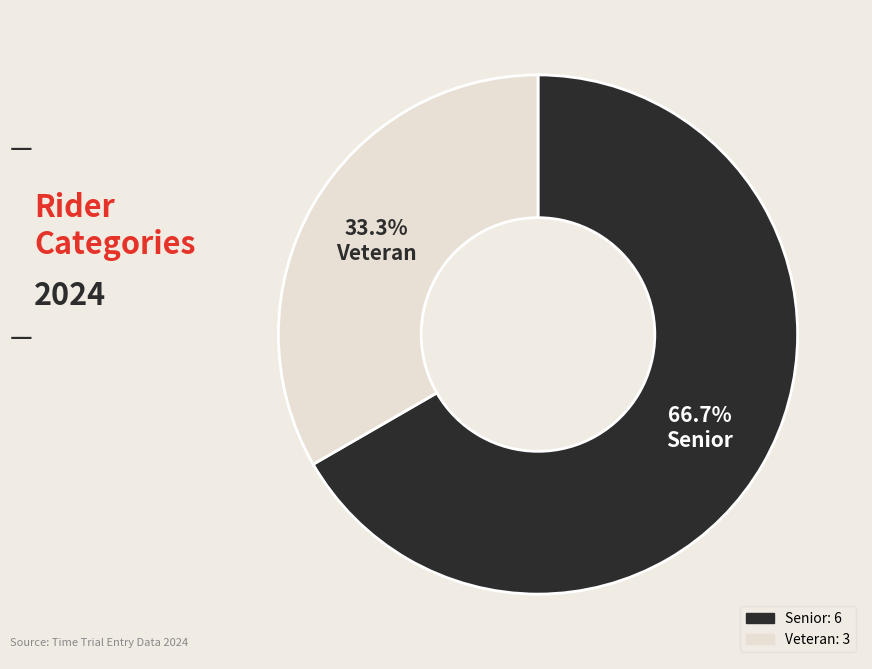

The Veteran slice represents 26% of the pie. True or false?

False